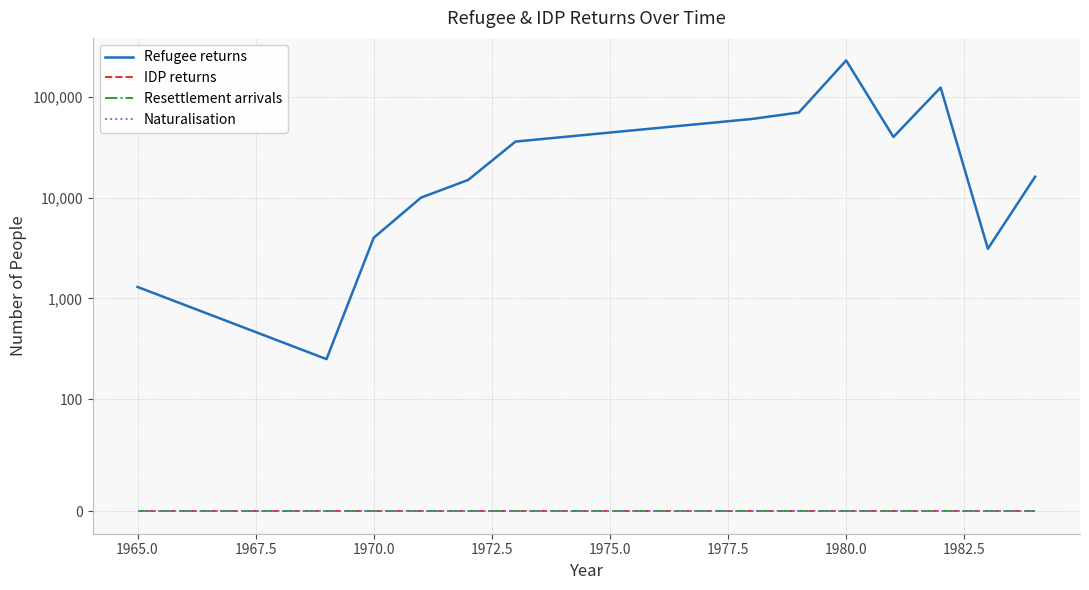

Count the number of data series in this chart.

4